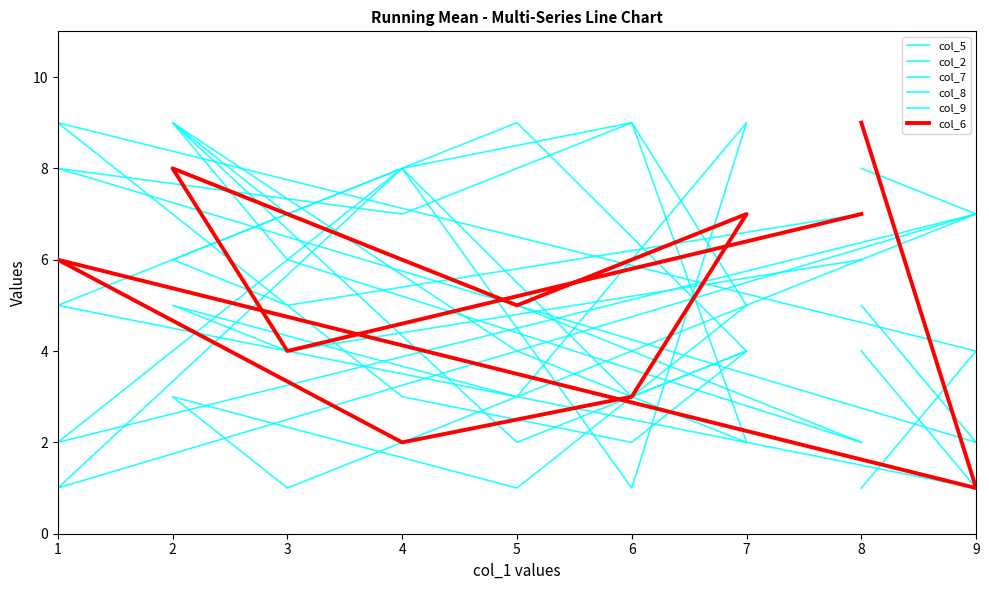

How many data points in col_7 are above 5?

4